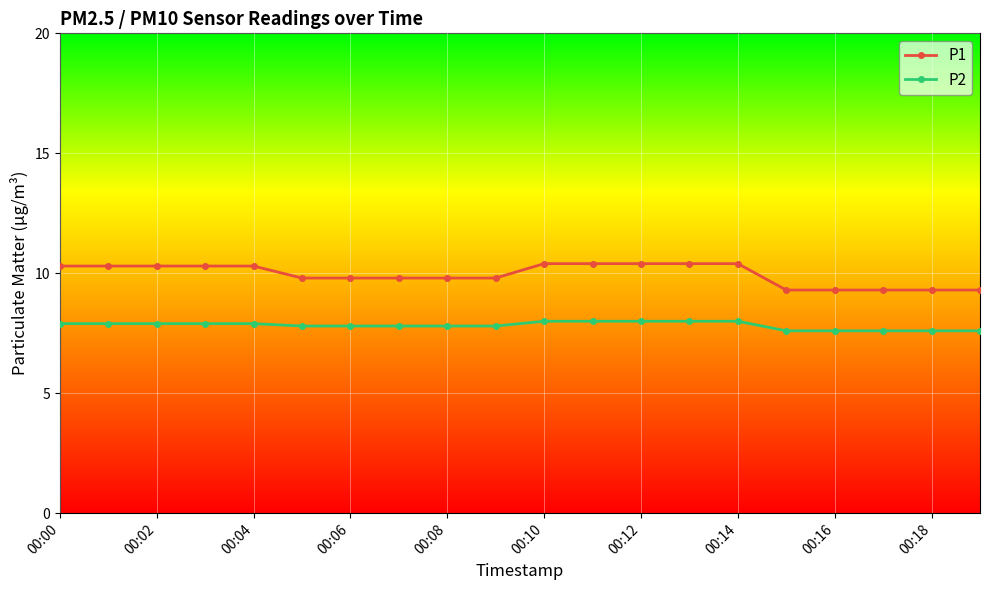

How many values in the P1 series exceed 10?

10